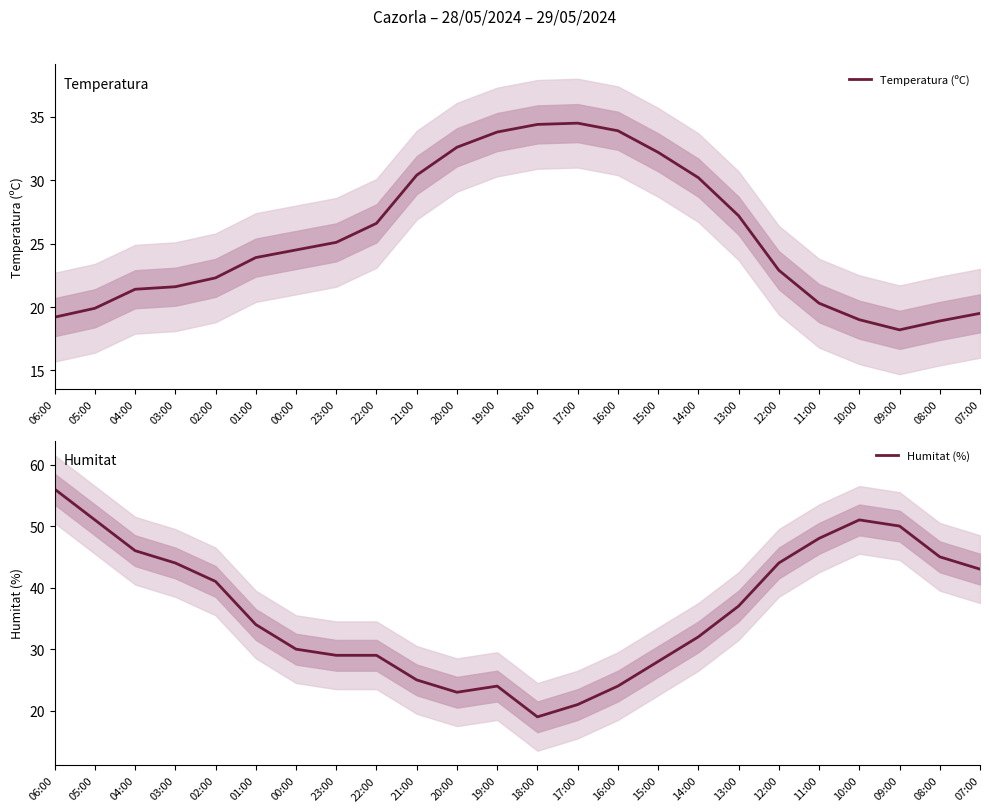

Where is Temperatura (ºC) nearest to the value 26?

22:00